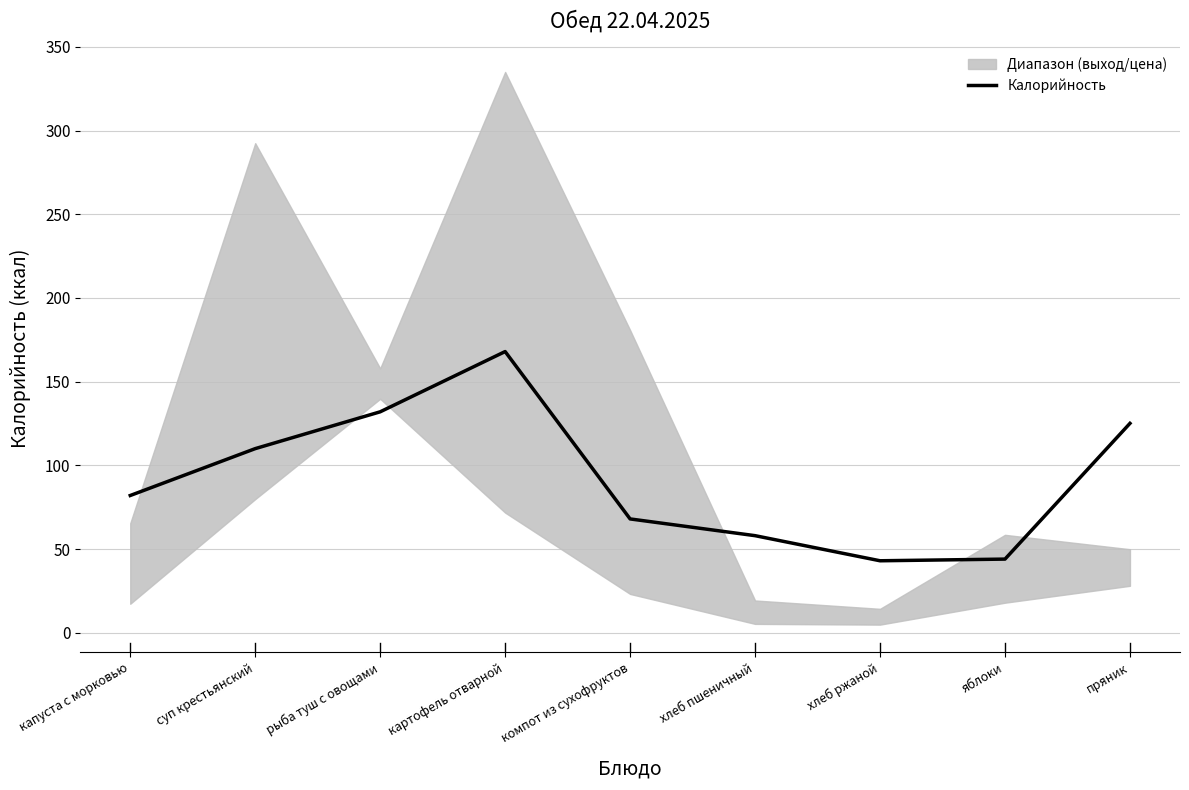

What is the ratio of the value at картофель отварной to the value at компот из сухофруктов?

2.5